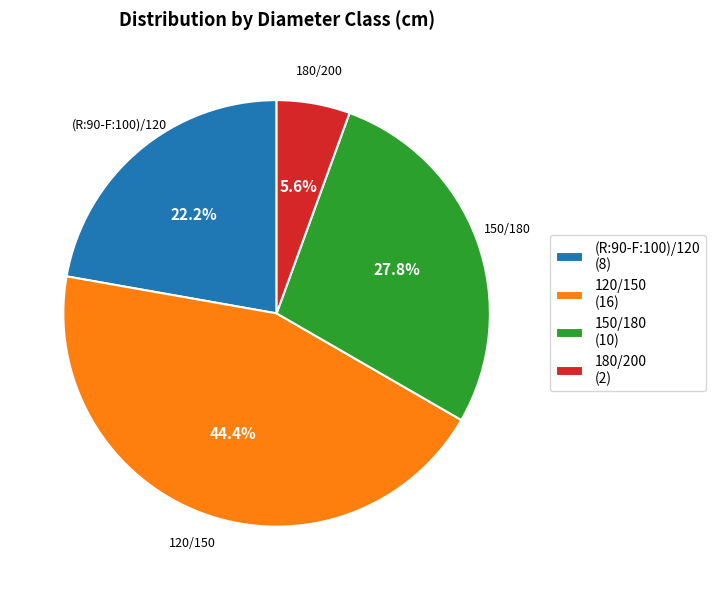

To the nearest percent, what percentage of the pie is 120/150?

44%